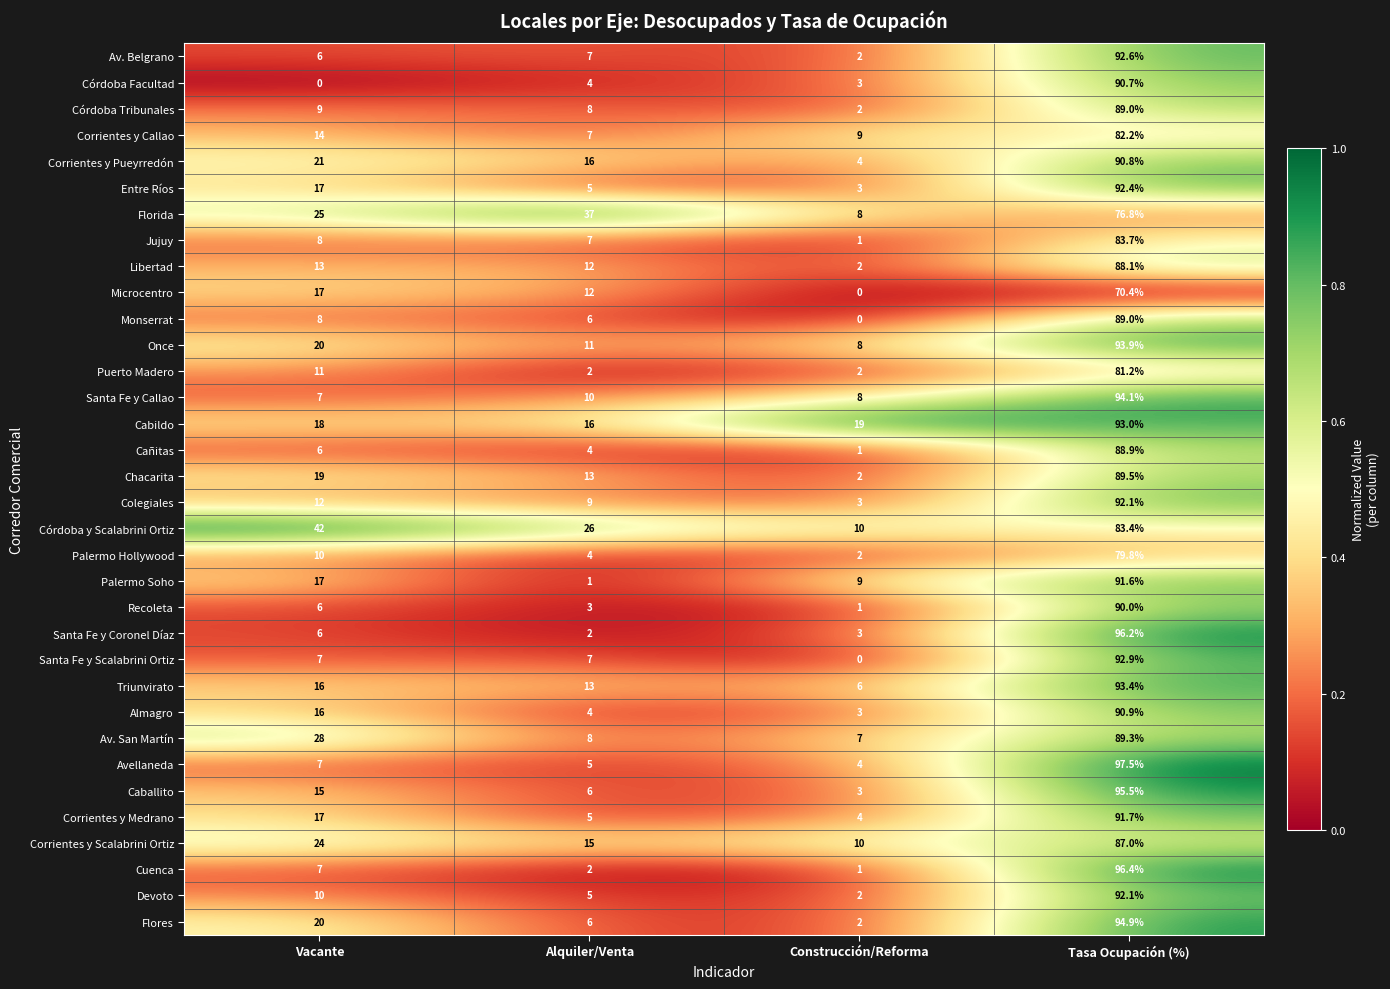

What is the total value across all series at Alquiler/Venta?

298.0